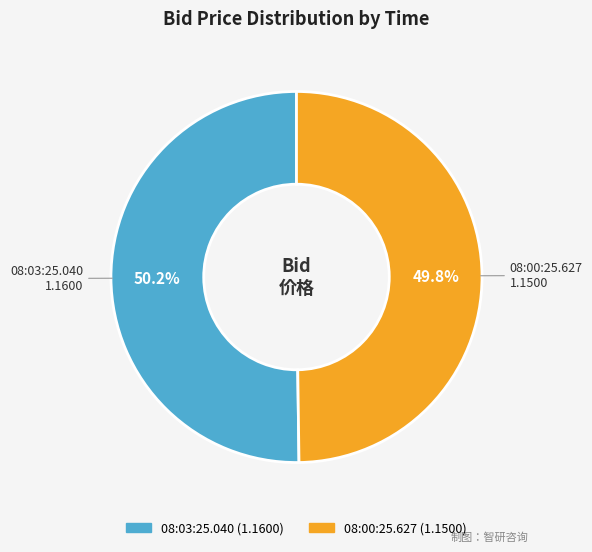

Approximately how many times larger is the value at 08:03:25.040 compared to 08:00:25.627?

1.0